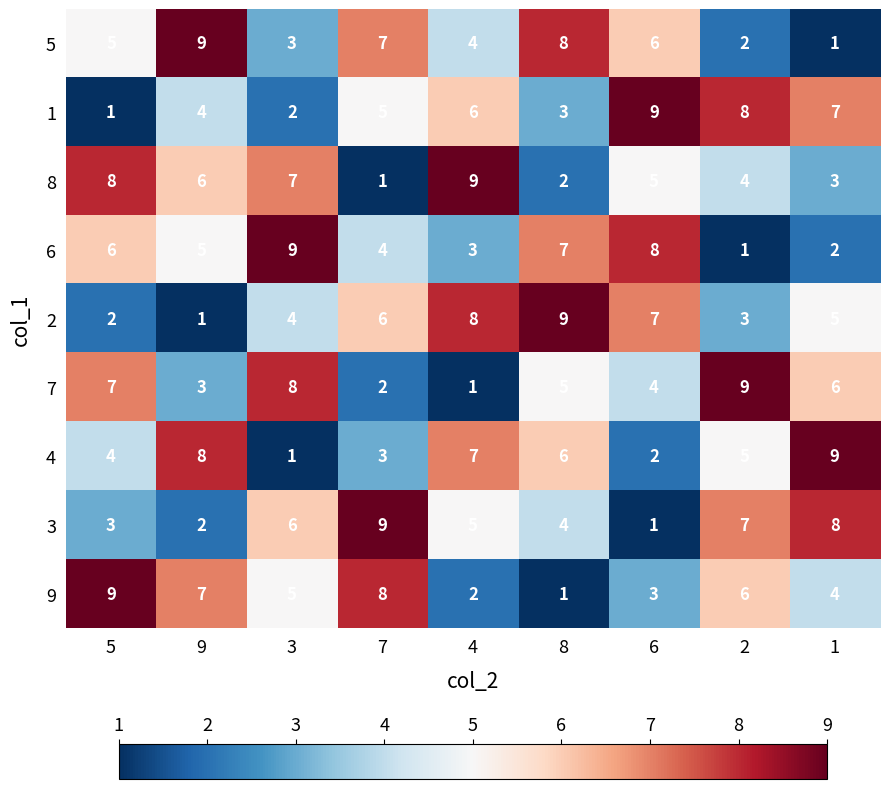

At 3, list the series in order from largest to smallest.

6, 7, 8, 3, 9, 2, 5, 1, 4